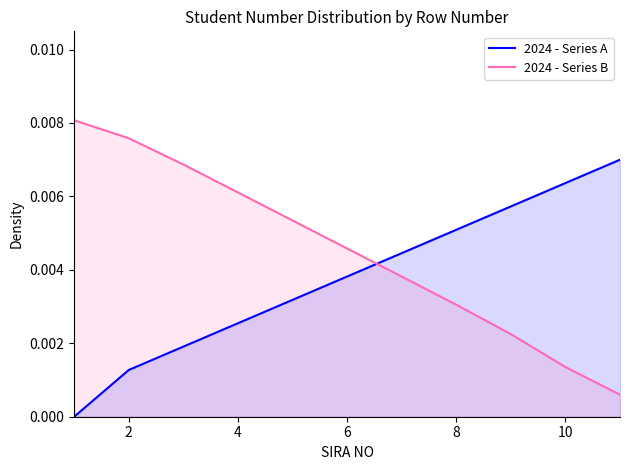

Which series has the largest total across all categories?

2024 - Series B